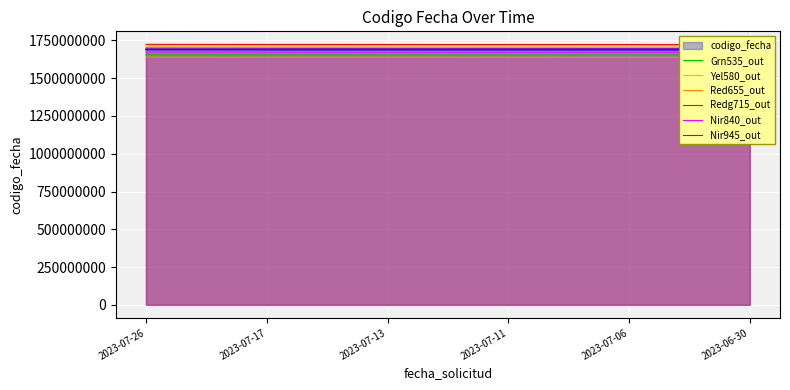

At which label is Yel580_out closest to 1706401942?

2023-07-13